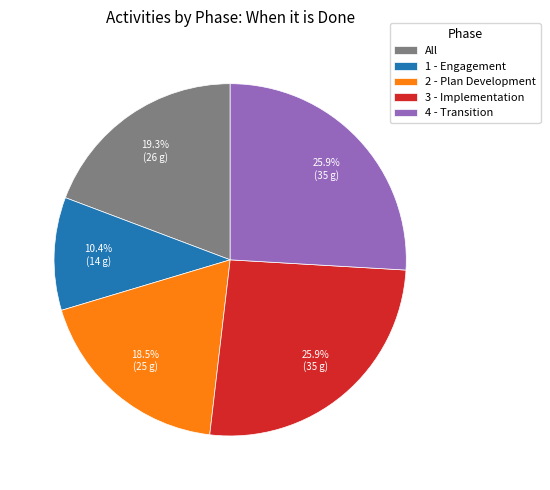

Does 3 - Implementation account for over 50% of the chart?

No